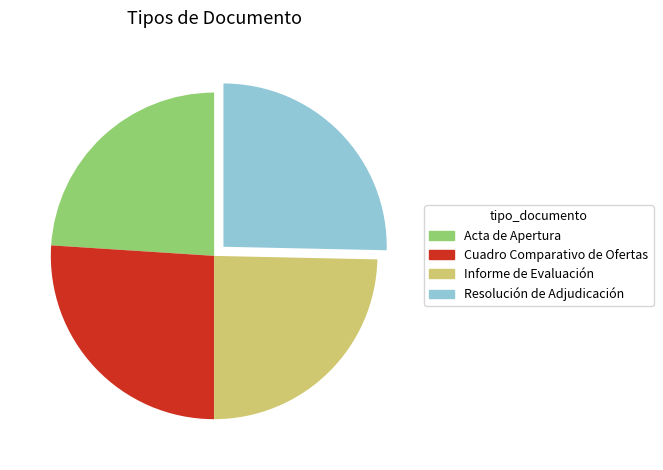

Does any single category account for the majority?

No